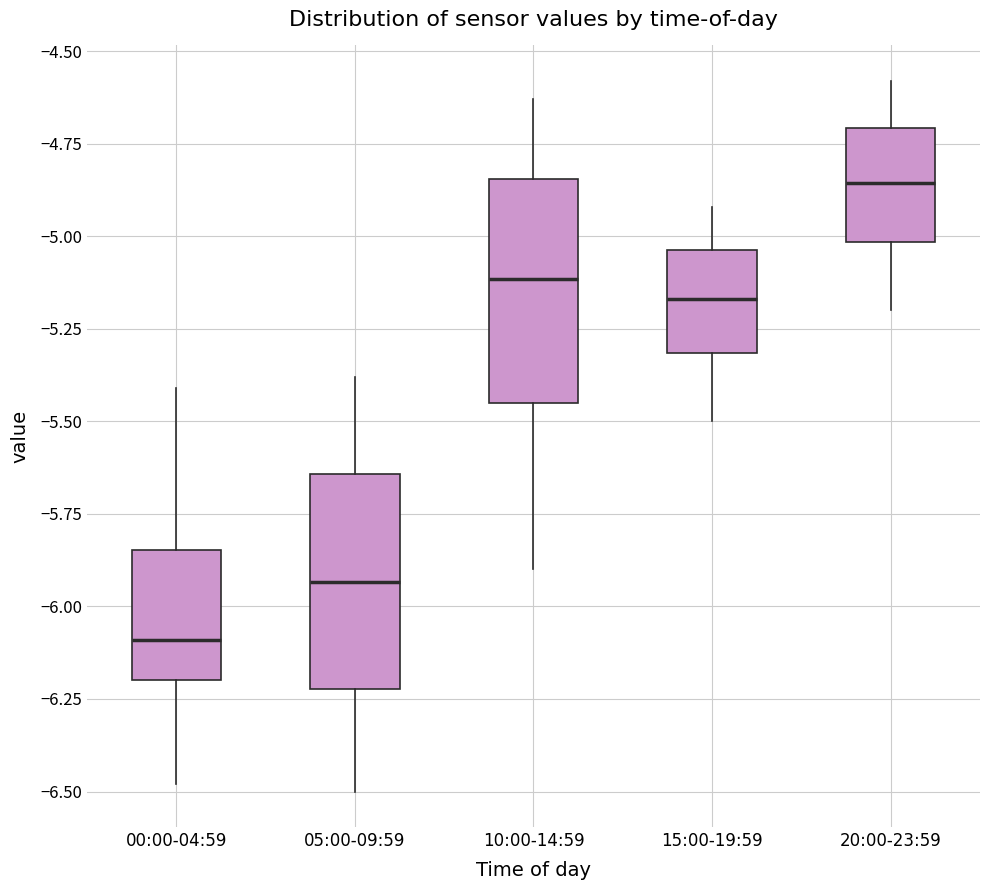

Reading left to right, transcribe this box plot: for each box, give where its median line is, the range the box spans, and where its two whiskers end, as read against the y-axis. The values are not printed on the chart, so give them approximately, as read against the axis.

00:00-04:59: median -6.10, box -6.20 to -5.85, whiskers -6.50 to -5.40
05:00-09:59: median -5.95, box -6.20 to -5.65, whiskers -6.50 to -5.40
10:00-14:59: median -5.10, box -5.45 to -4.85, whiskers -5.90 to -4.65
15:00-19:59: median -5.15, box -5.30 to -5.05, whiskers -5.50 to -4.90
20:00-23:59: median -4.85, box -5.00 to -4.70, whiskers -5.20 to -4.60